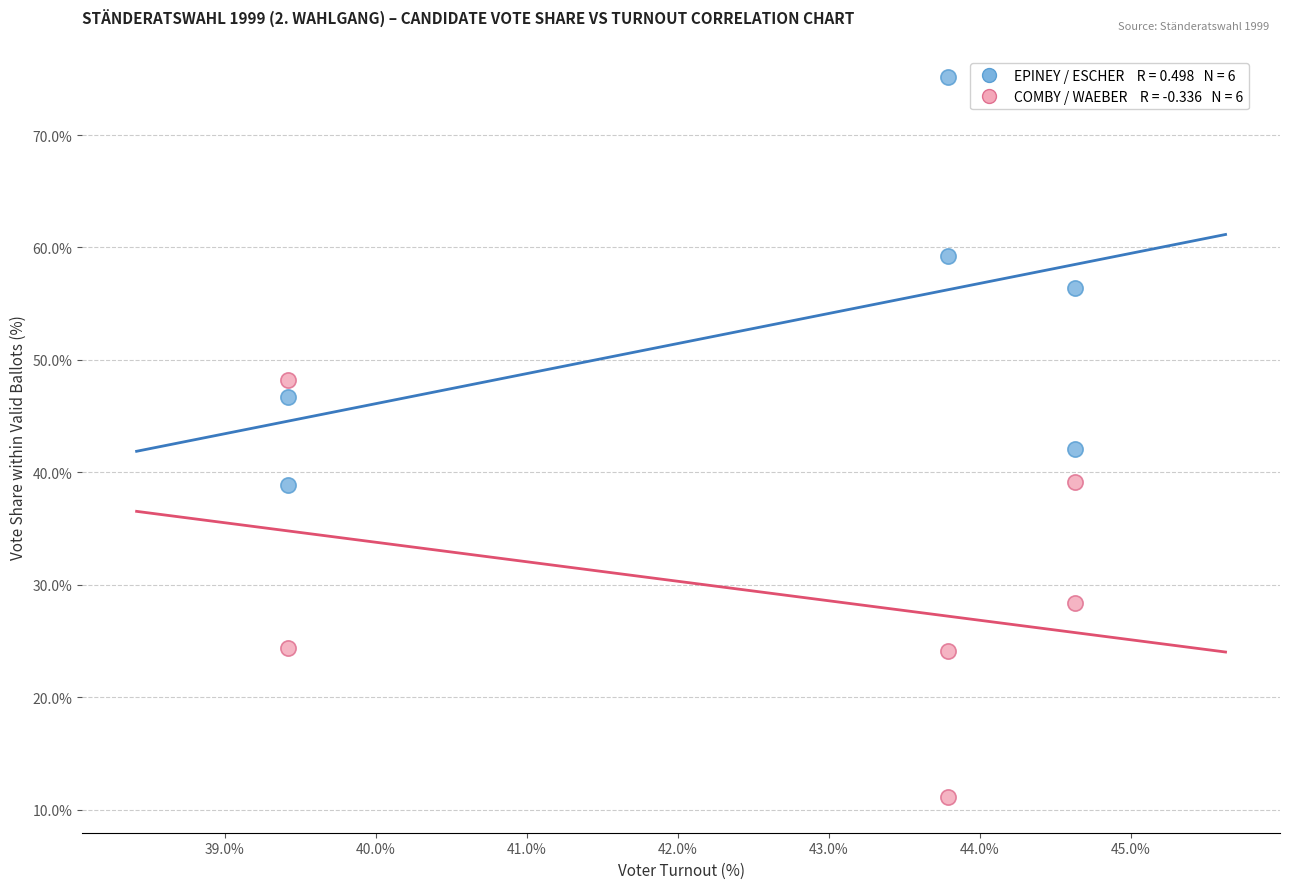

Across all data points, what is the range of X values (max minus min)?

5.2